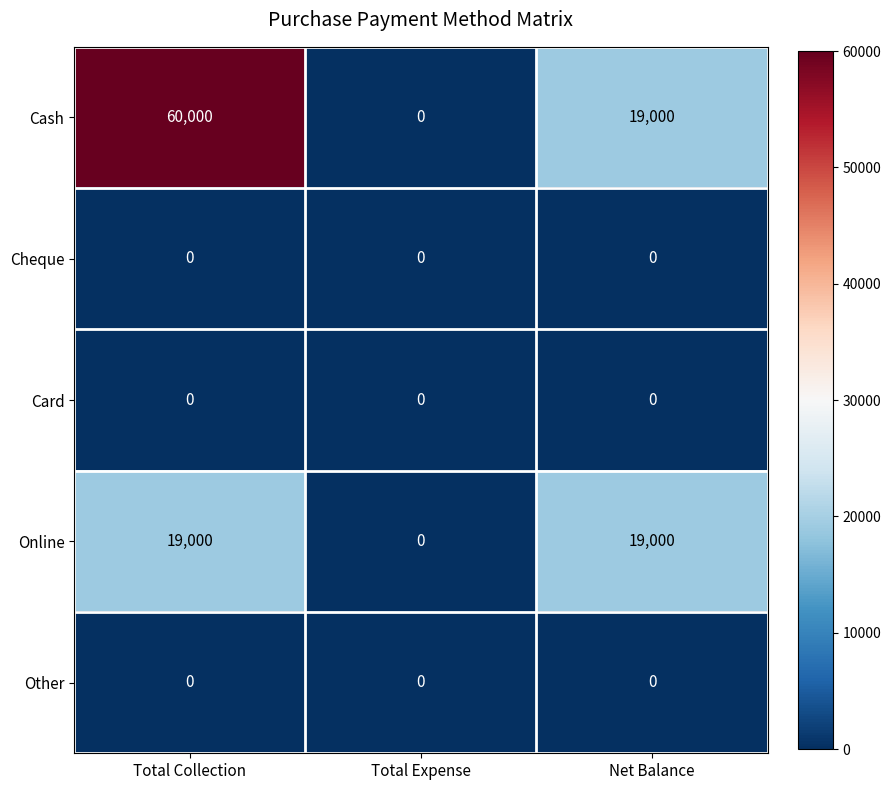

At which category does the chart reach its peak across all series?

Total Collection